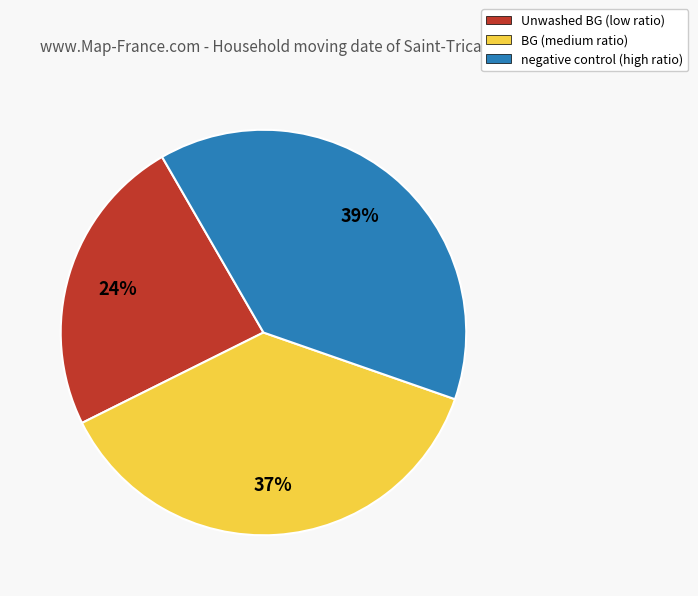

To the nearest percent, what is the combined percentage of negative control (high ratio) and BG (medium ratio)?

76%